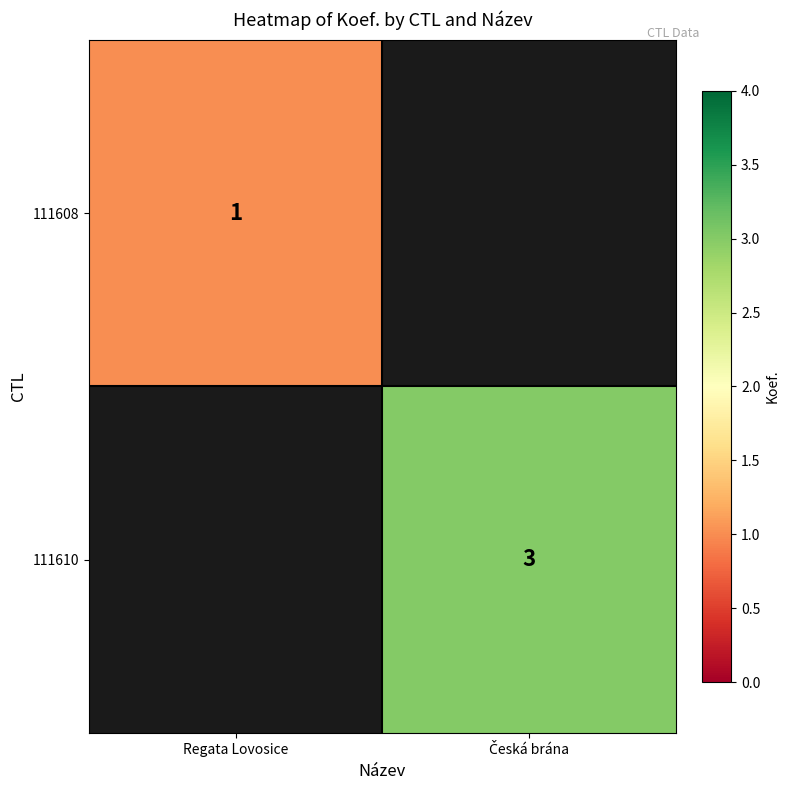

Is it true that 111608 equals 1.3 at Regata Lovosice?

False